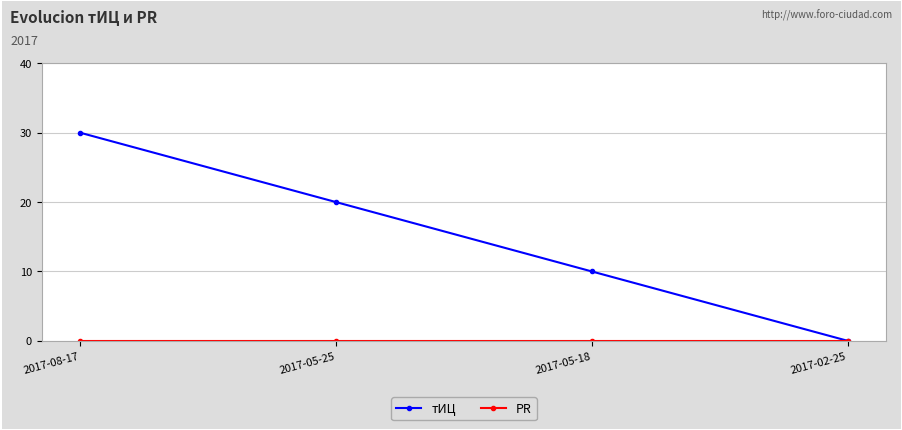

How many lines are shown in the chart?

2